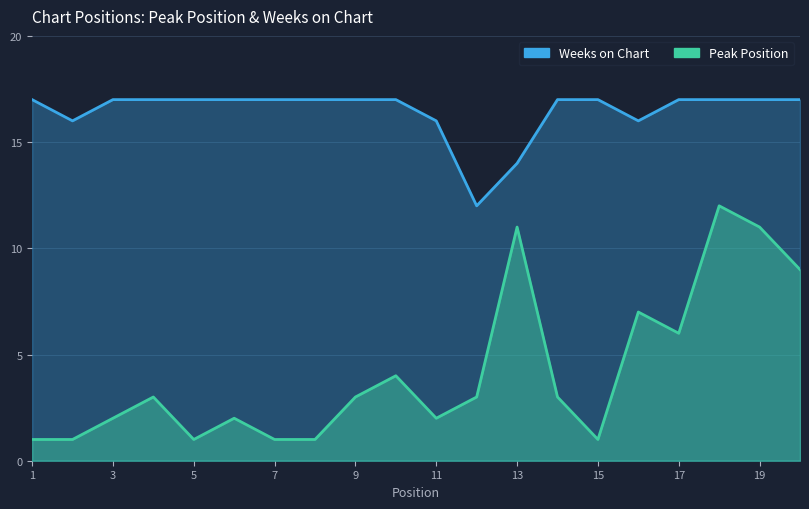

Which has a higher value, 12 or 16?

16